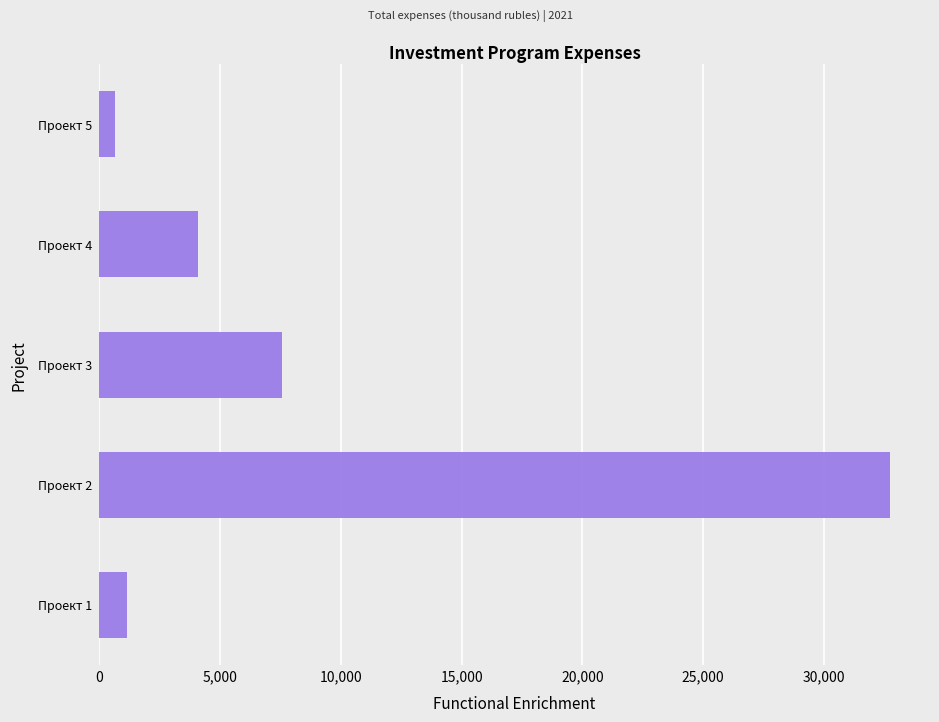

Which label corresponds to the smallest value in the chart?

Проект 5